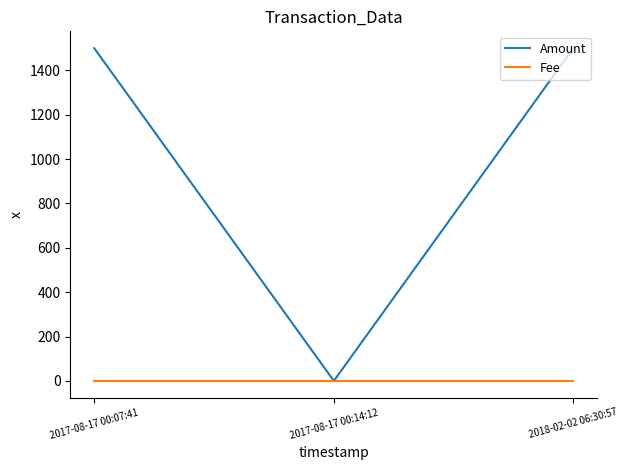

How many values in Amount are above zero?

2